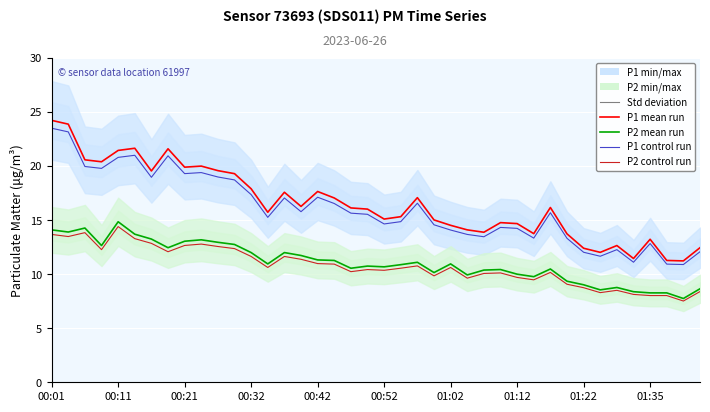

What is the minimum value shown in the chart?

7.5